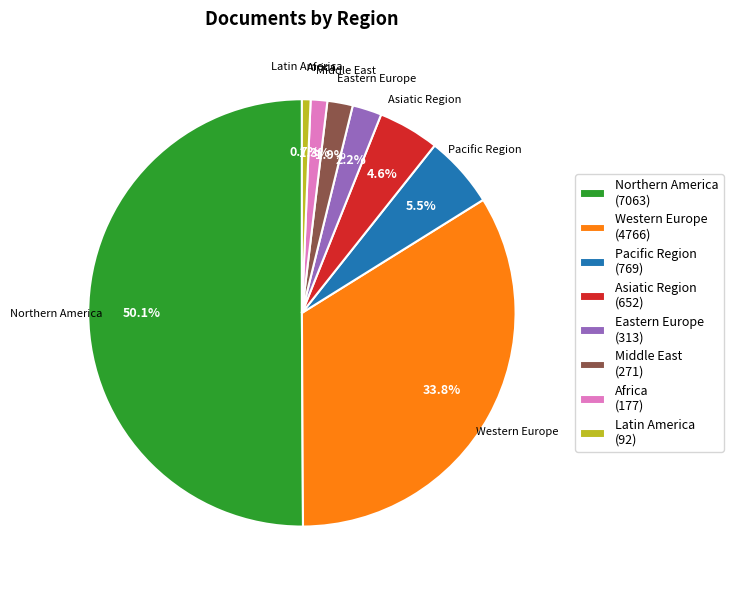

Is Eastern Europe the majority of the pie?

No